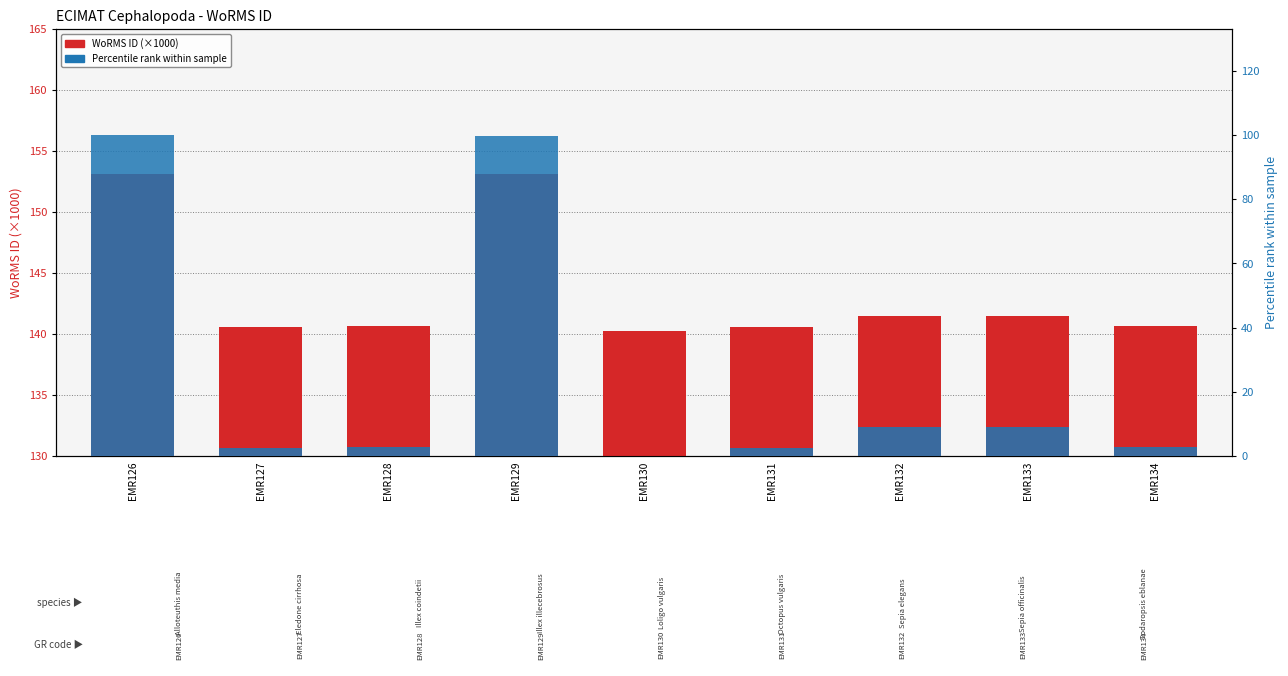

Where does the Percentile rank series first go above 2?

EMR126